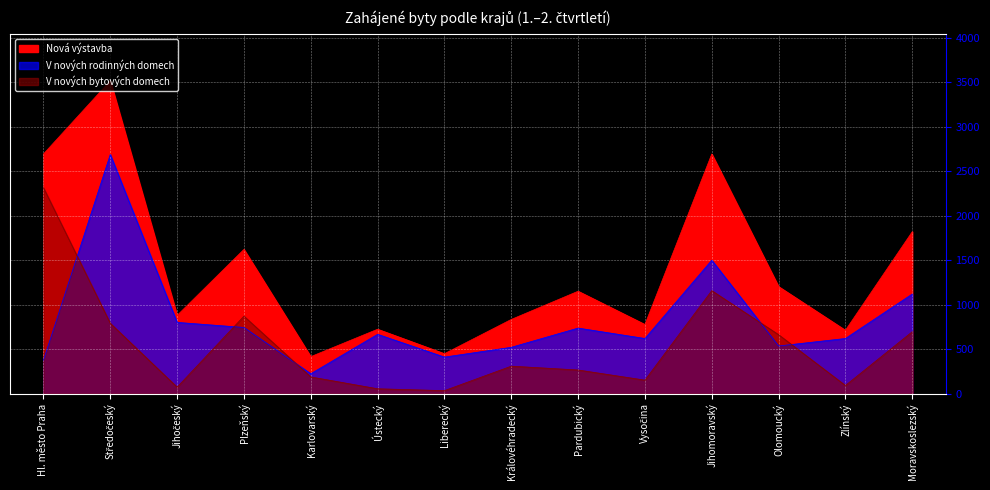

Where do V nových bytových domech and V nových rodinných domech first cross each other?

Hl. město Praha and Středočeský